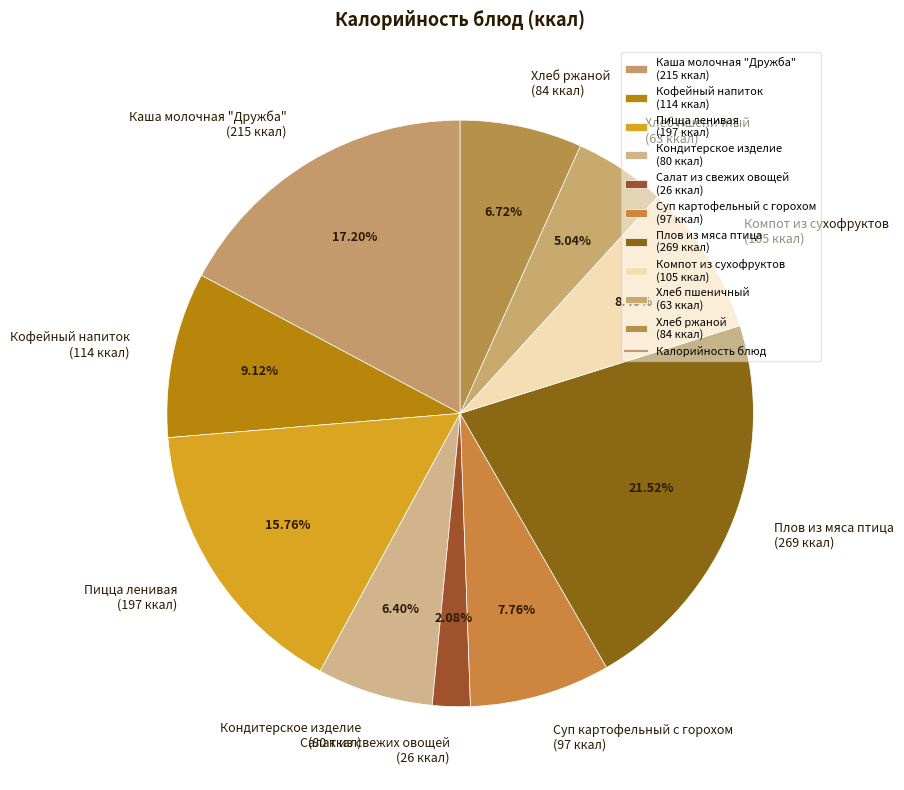

Is Суп картофельный с горохом the majority of the pie?

No